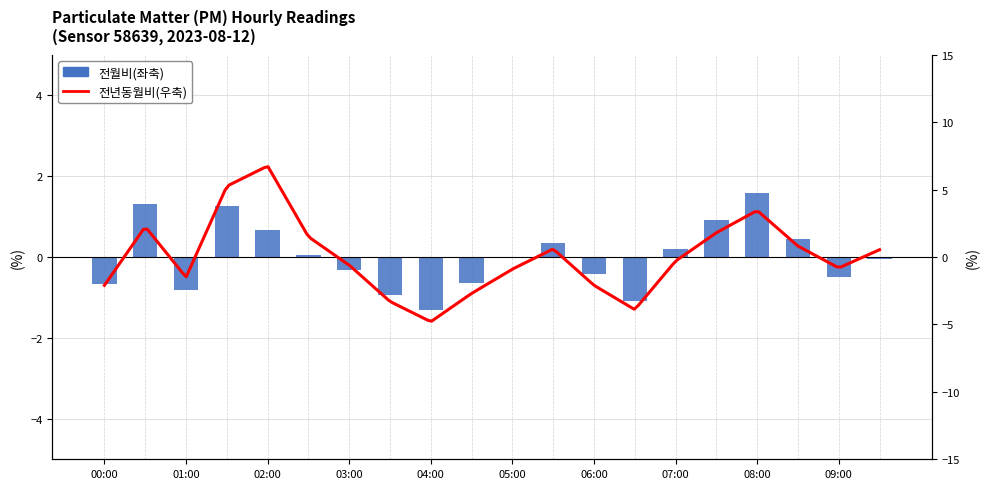

Where is the data nearest to the value 0?

05:00